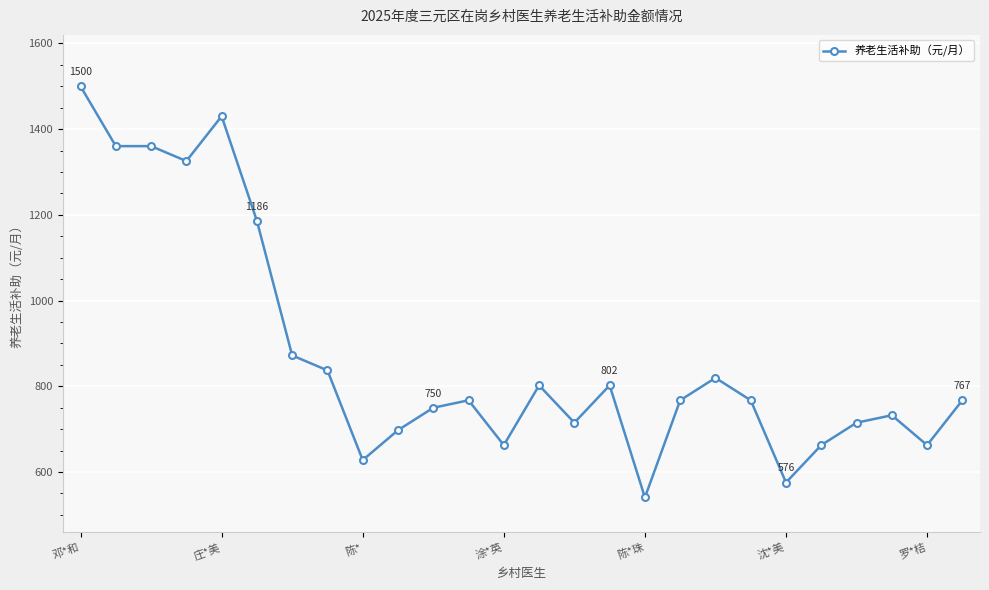

True or false: there are more than 2 points higher than both neighbors.

True